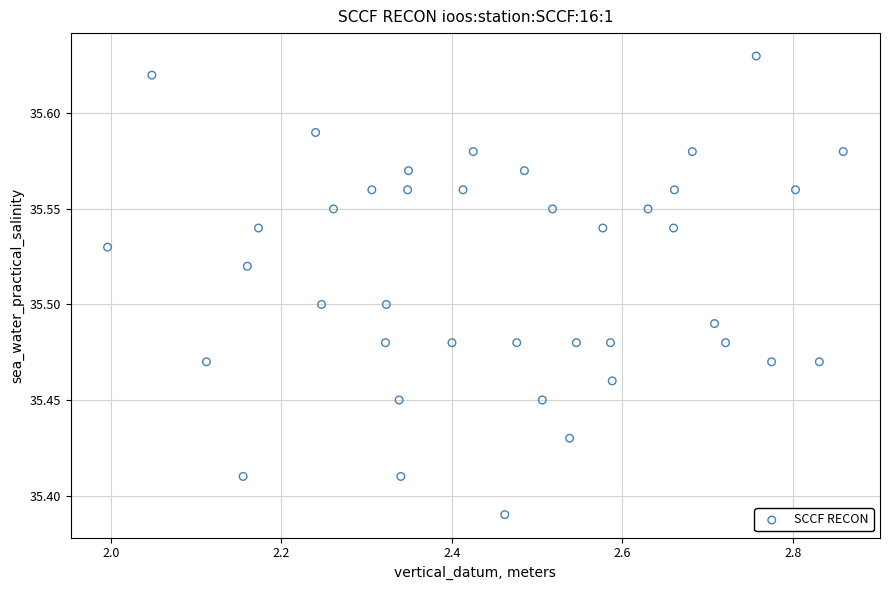

What is the range of X values (max minus min)?

0.9